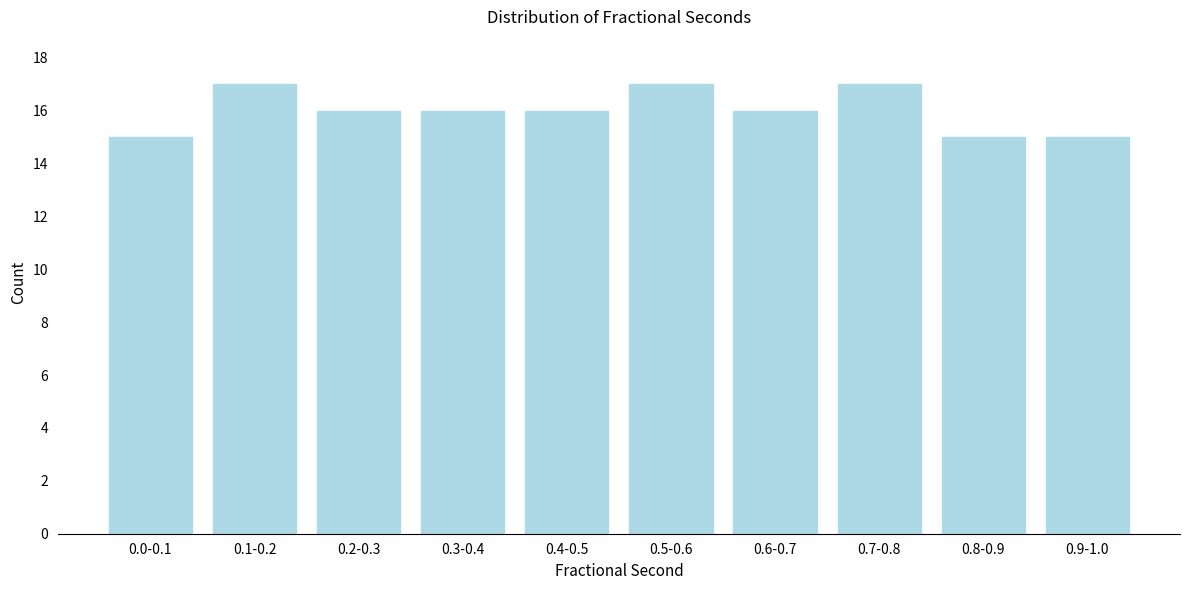

Reading left to right, transcribe all the data shown in this chart.

15	17	16	16	16	17	16	17	15	15